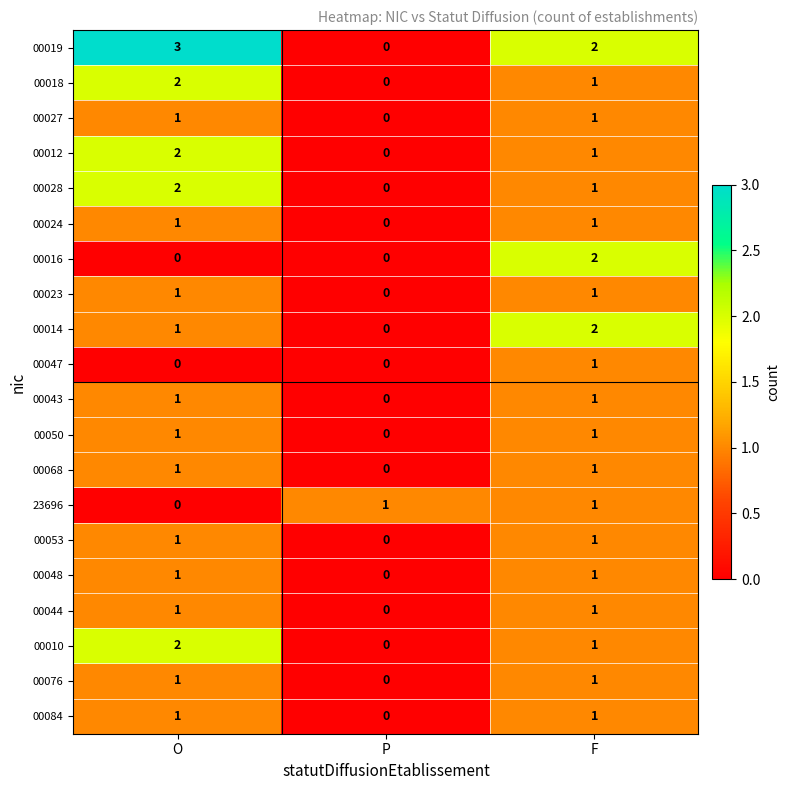

Which series has the widest spread of values?

00019